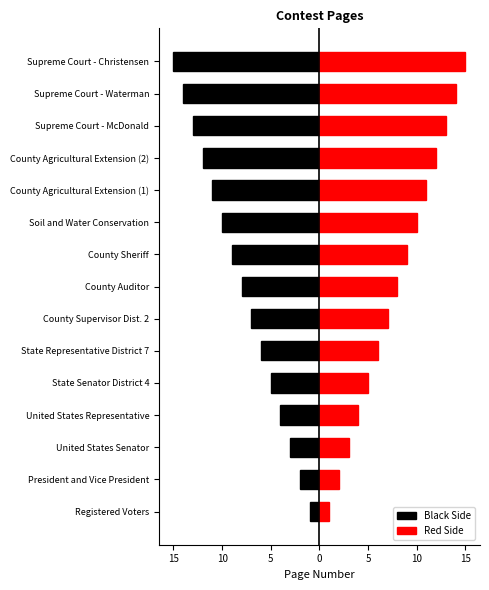

What is the sum of all Black Side values?

-120